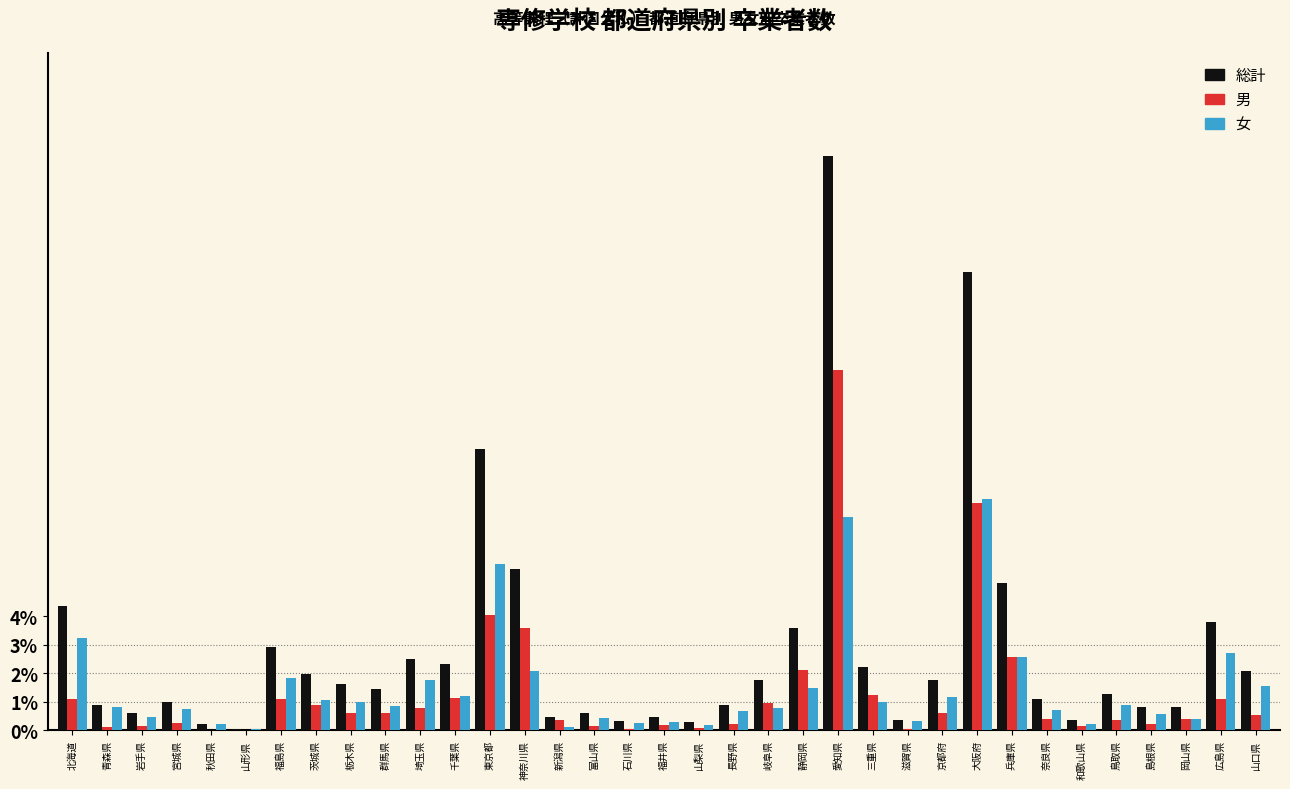

Which series changed the most between 福島県 and 鳥取県?

総計